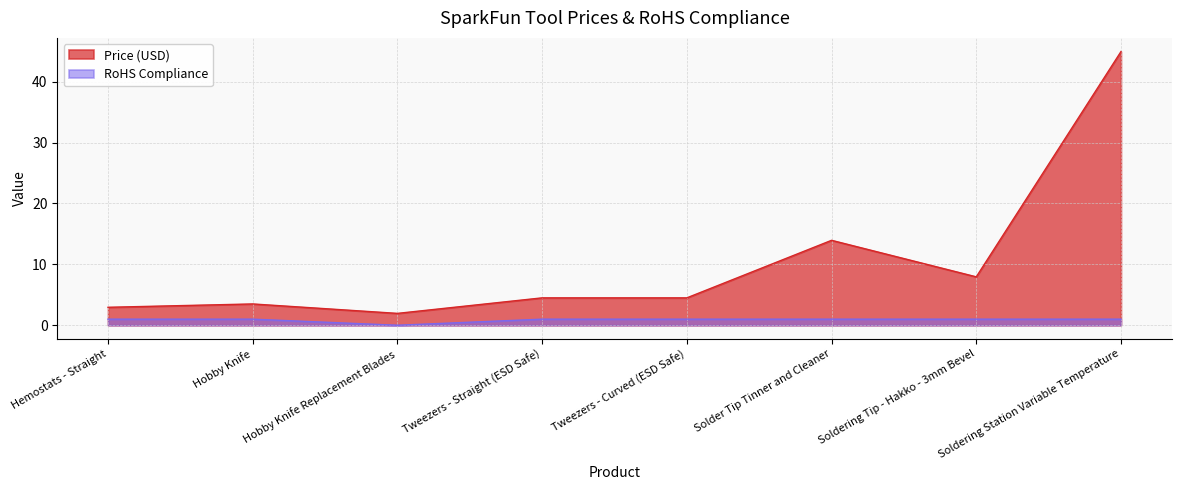

True or false: Price (USD) and RoHS Compliance intersect in this chart.

False